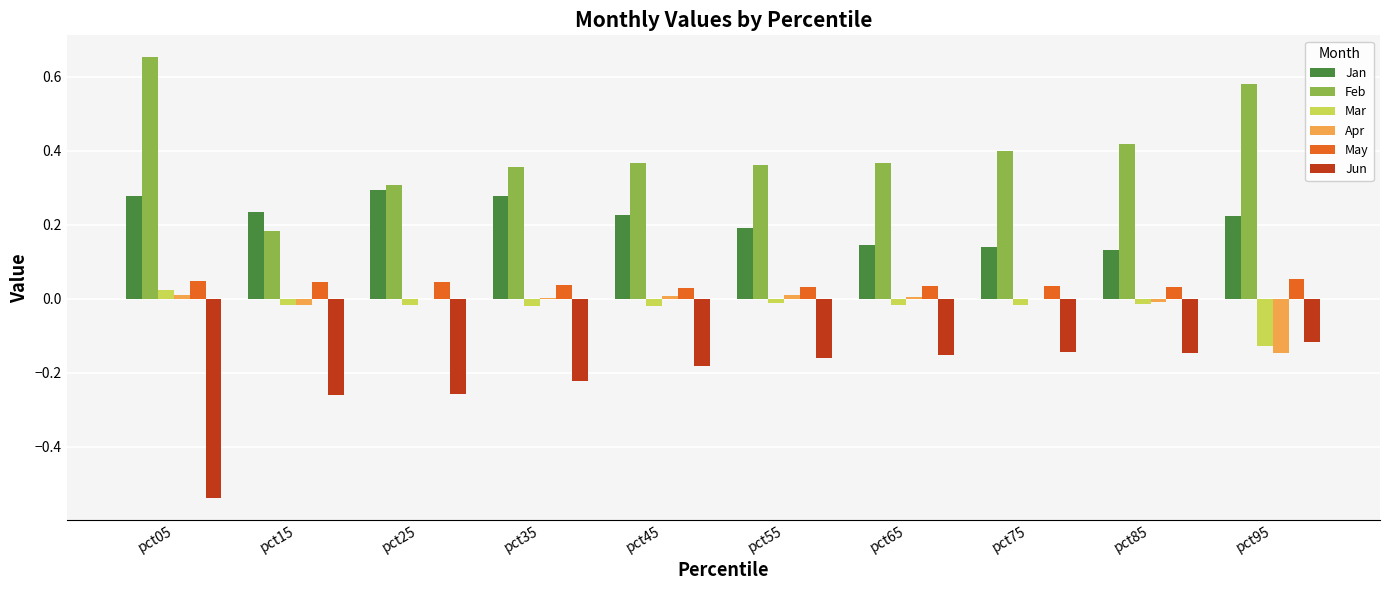

The Jan series shows 0.3 at pct95. True or false?

False